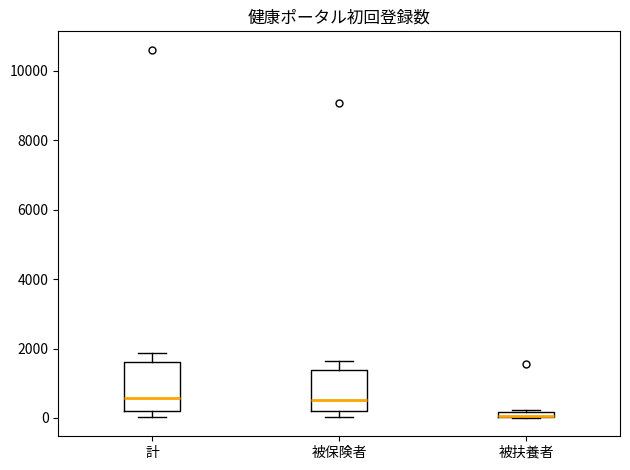

Where does the upper whisker of the box for 計 end on the y-axis? The values are not printed on the chart, so give them approximately, as read against the axis.

1800